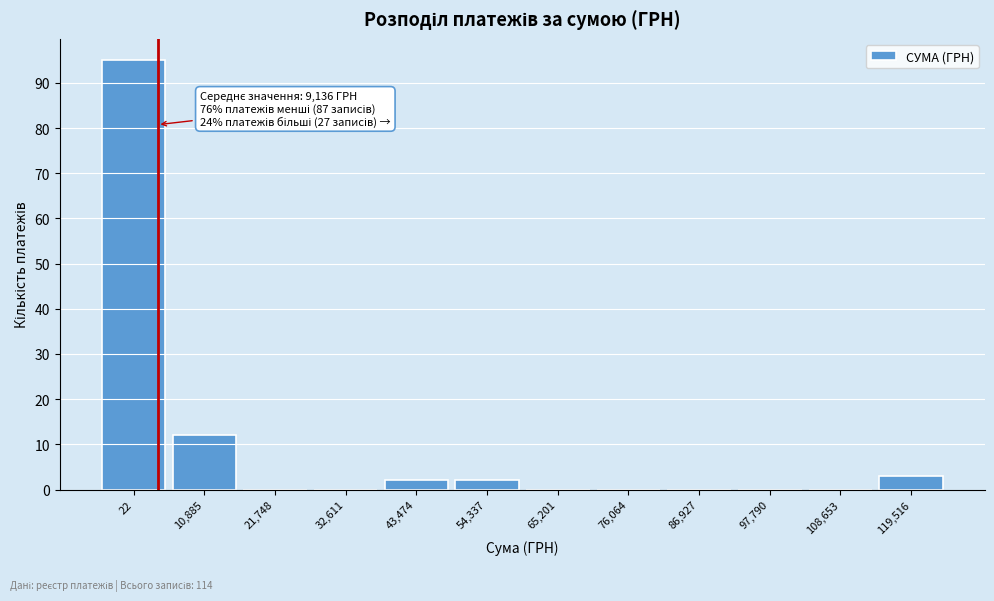

Reading left to right, transcribe all the data shown in this chart.

22=95	10,885=12	21,748=0	32,611=0	43,474=2	54,337=2	65,201=0	76,064=0	86,927=0	97,790=0	108,653=0	119,516=3